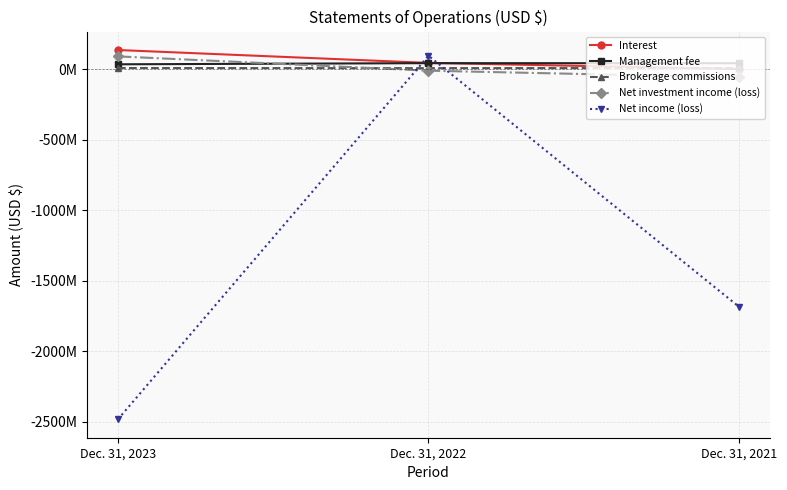

What is the difference between the Net income (loss) values at Dec. 31, 2022 and Dec. 31, 2023?

2577192433